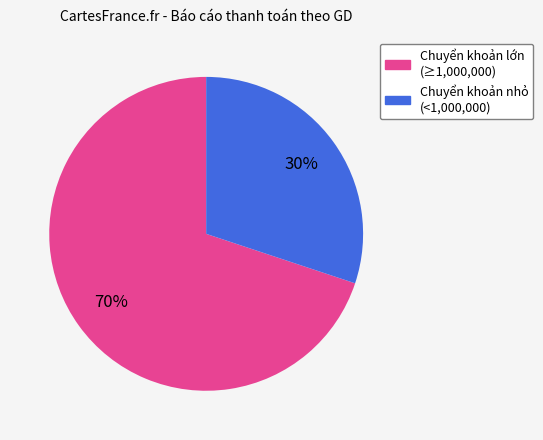

To the nearest percent, what is the average slice percentage?

50%